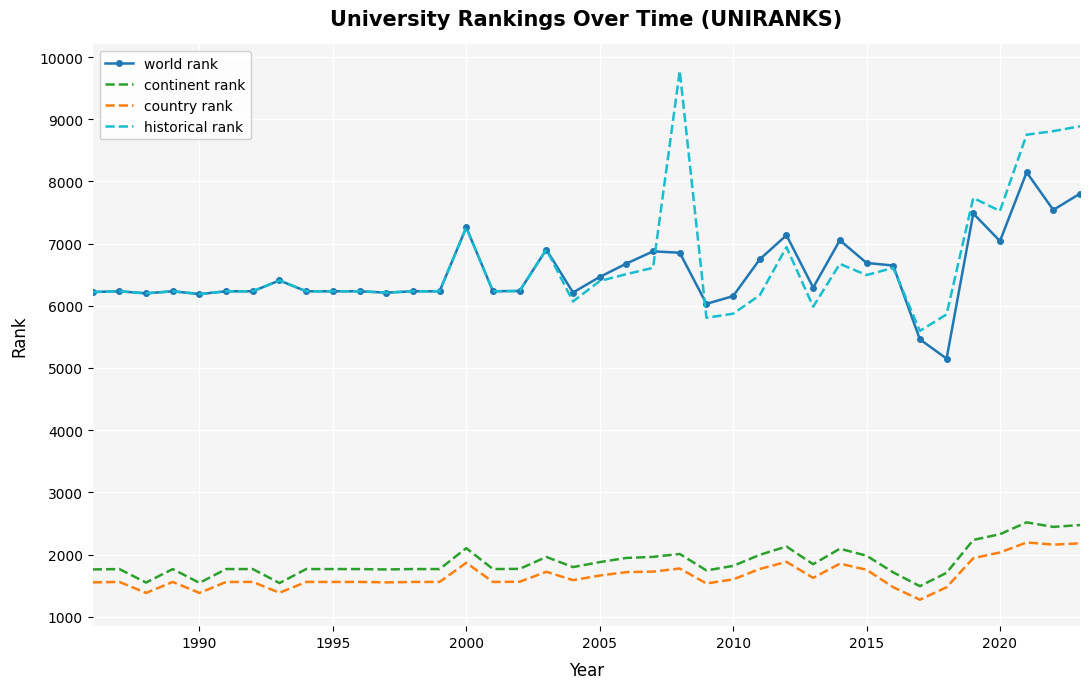

True or false: historical rank and country rank intersect in this chart.

False